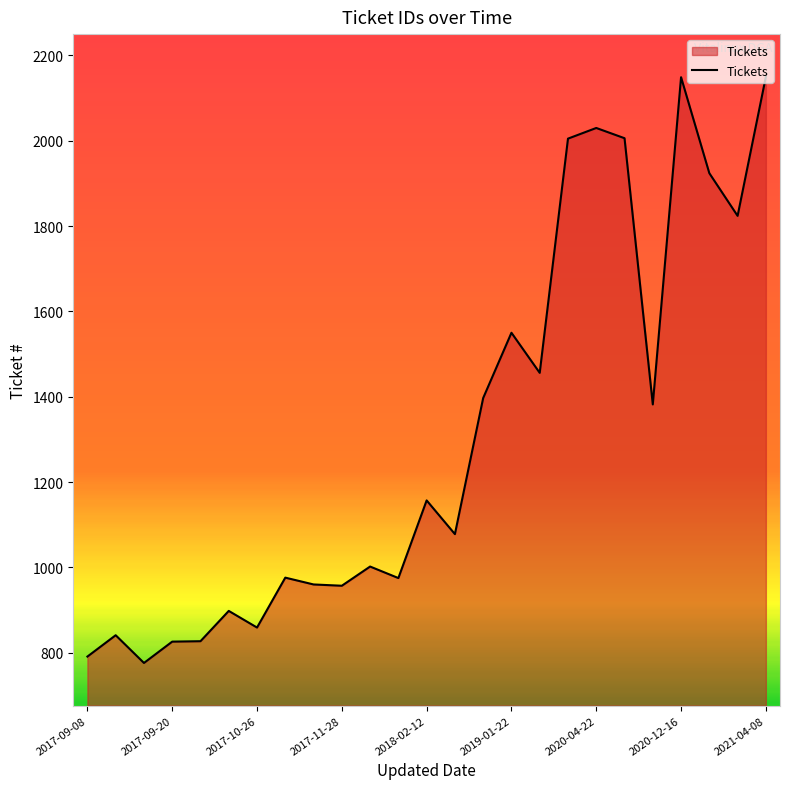

What is the difference between the maximum and minimum values?

1374